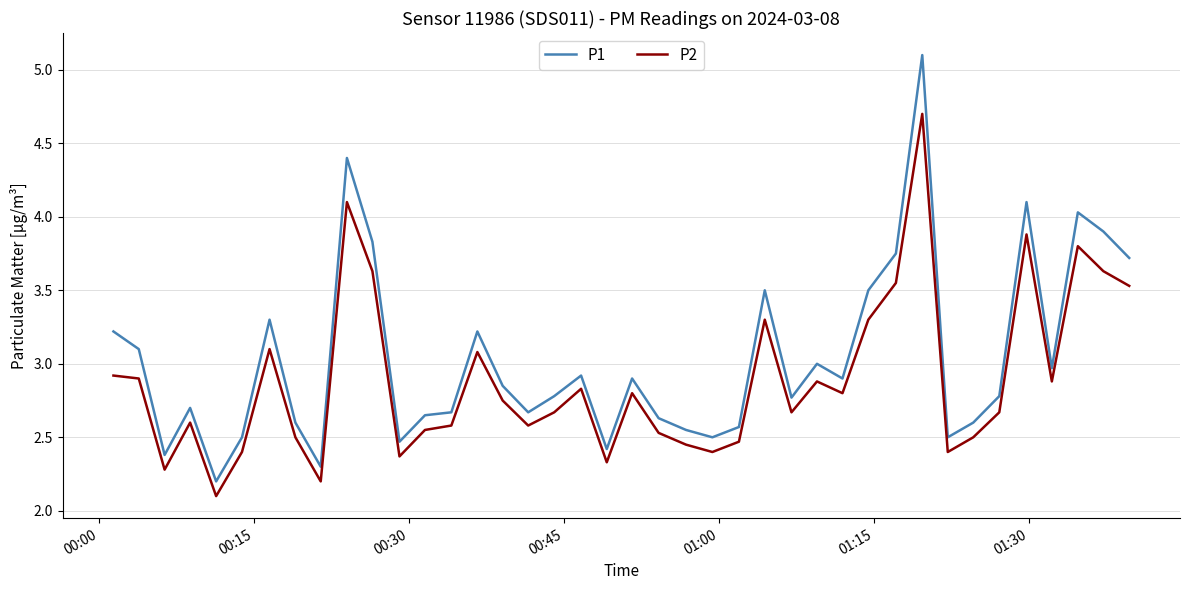

Which series has the widest spread of values?

P1